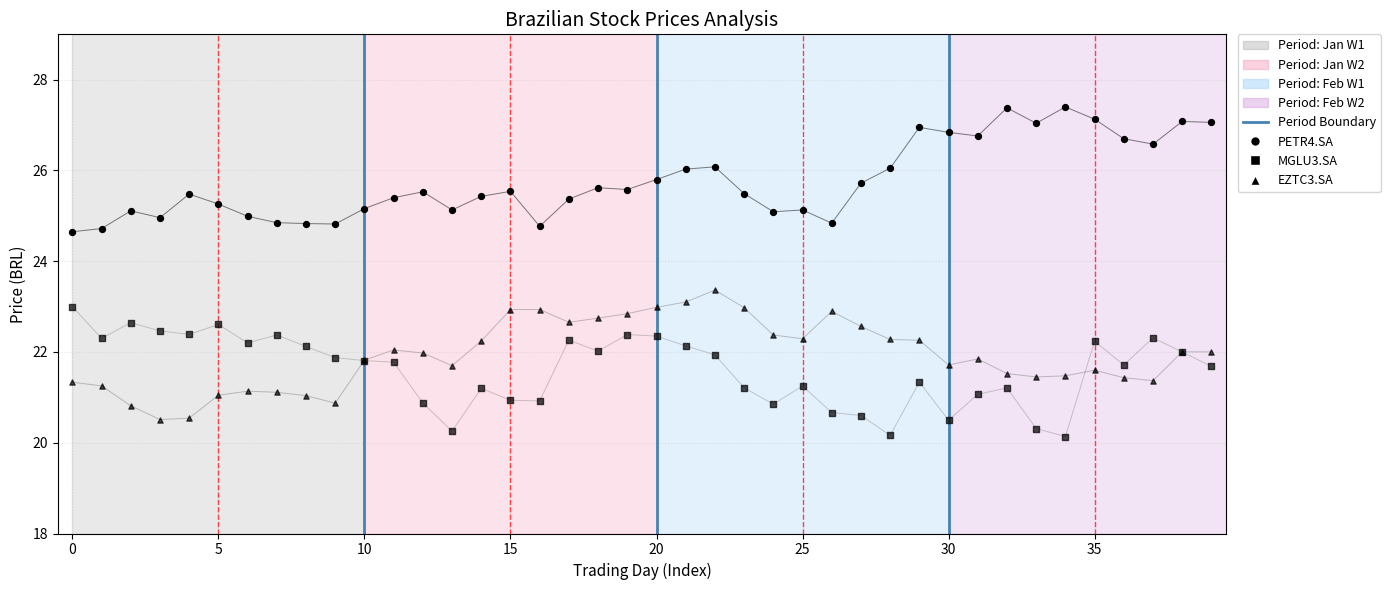

What are all the series names shown in the legend?

PETR4.SA, MGLU3.SA, EZTC3.SA